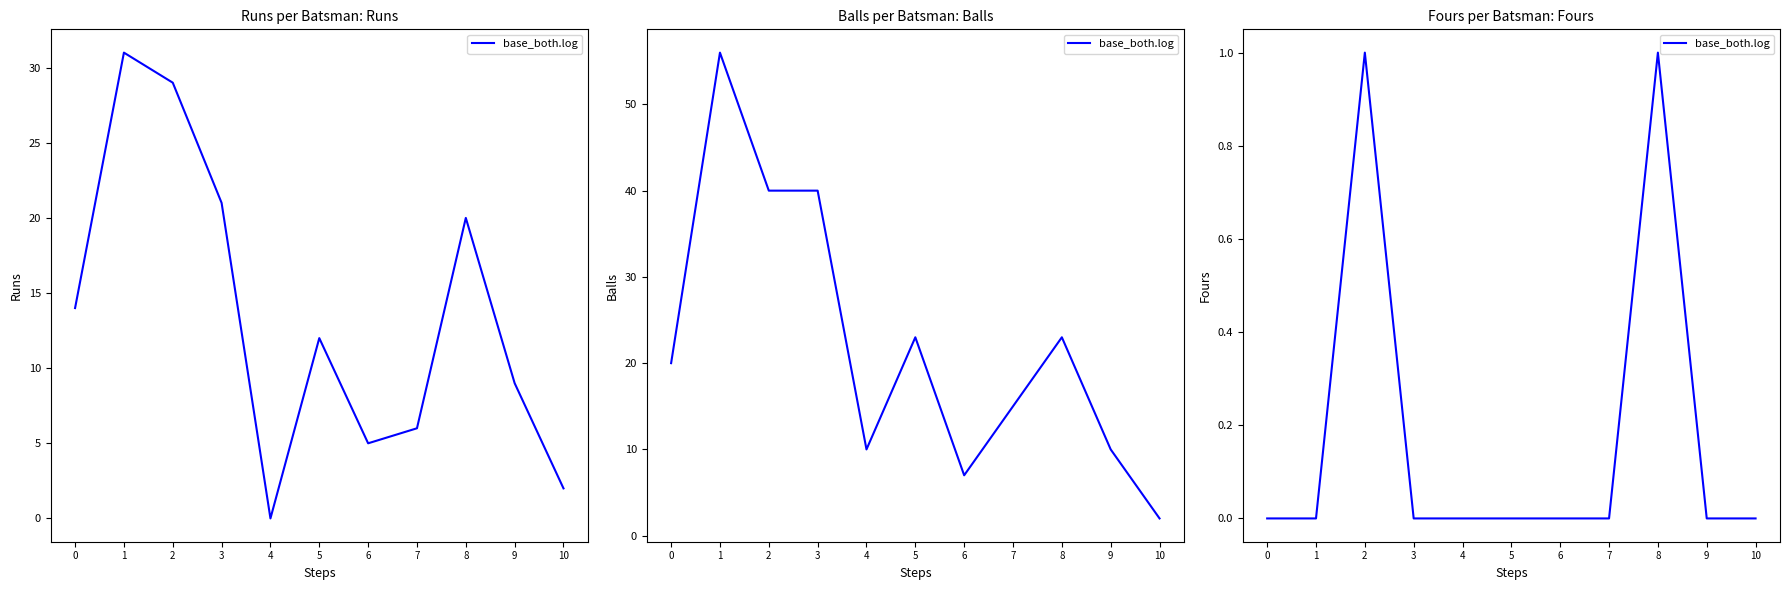

How many points are higher than both their immediate neighbors (excluding endpoints)?

2